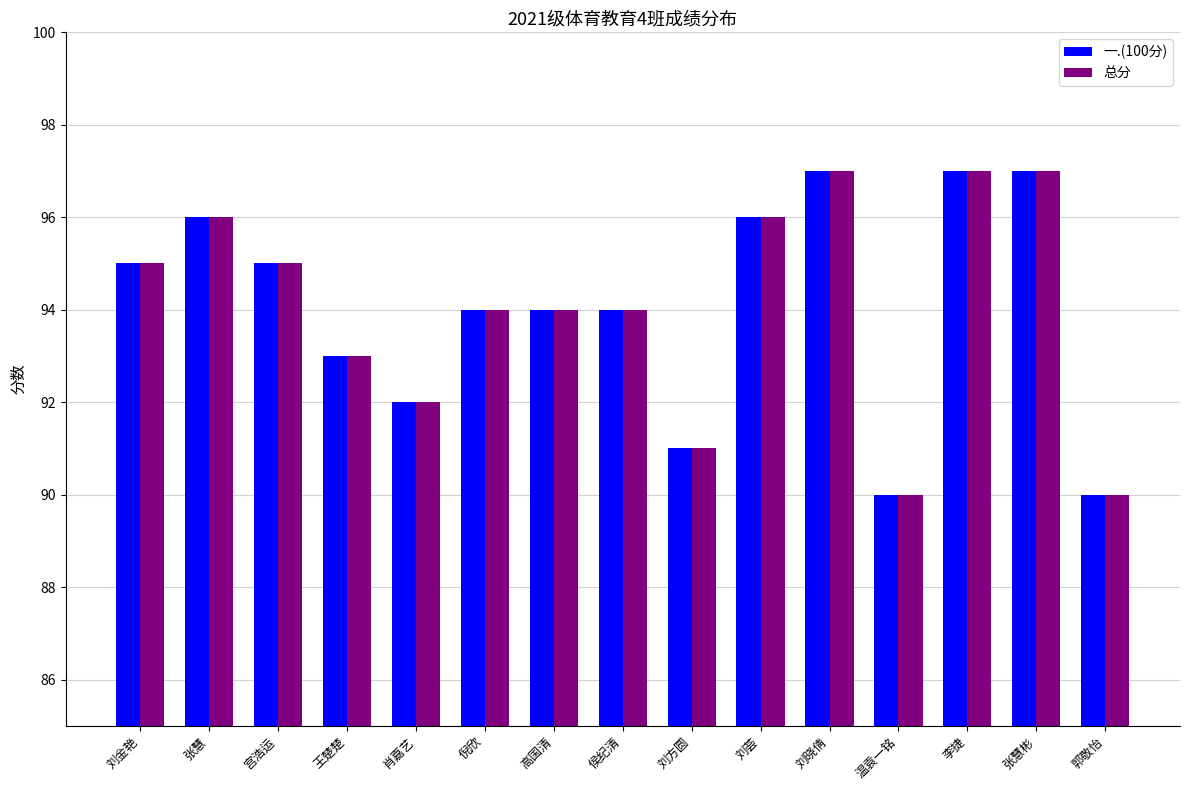

The value of 总分 at 肖嘉艺 is 63. True or false?

False